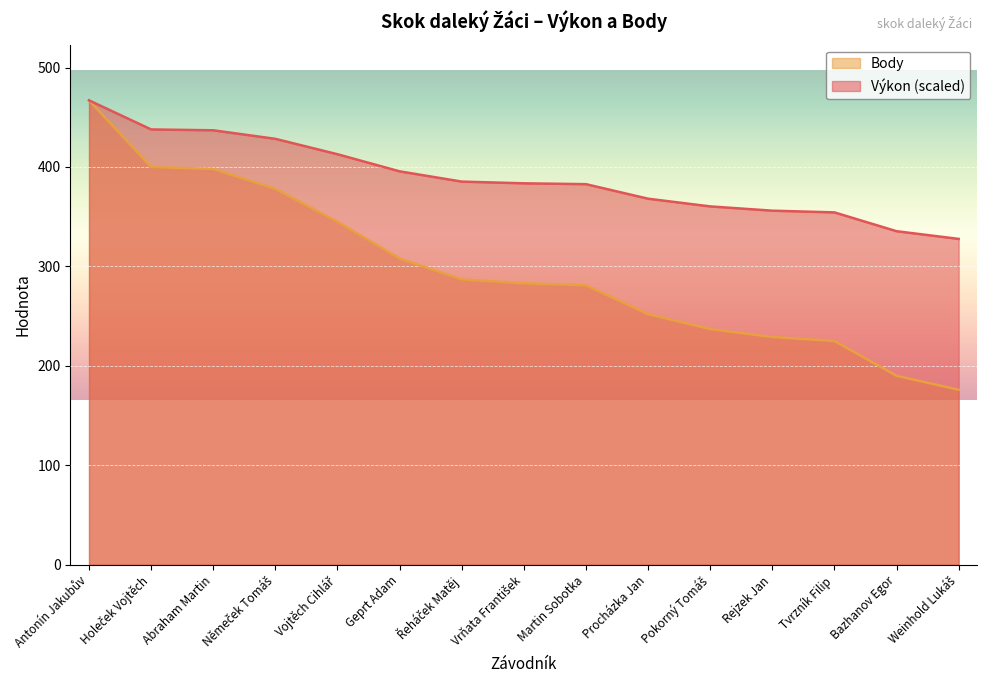

Is it true that Body equals 190.0 at Bazhanov Egor?

True